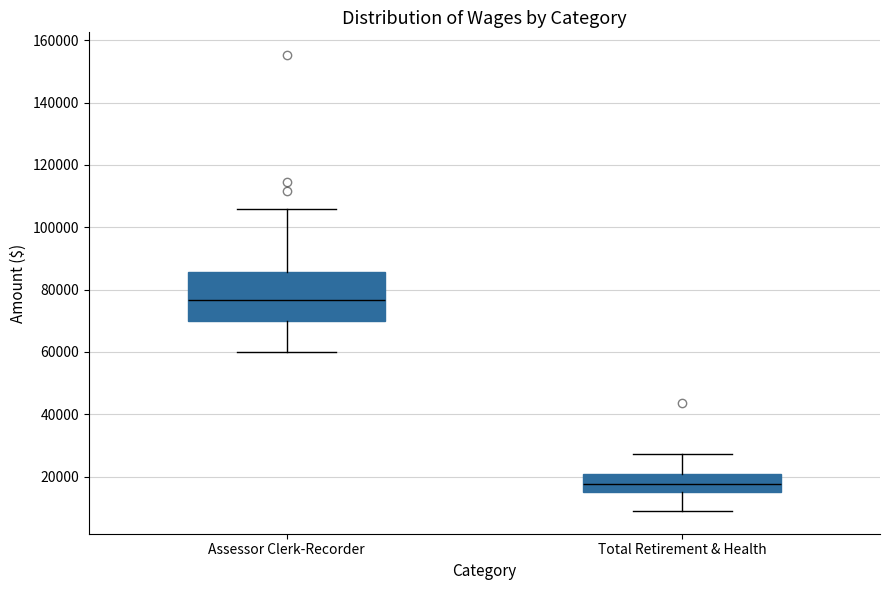

Which box is the tallest, from its lower edge to its upper edge?

Assessor Clerk-Recorder